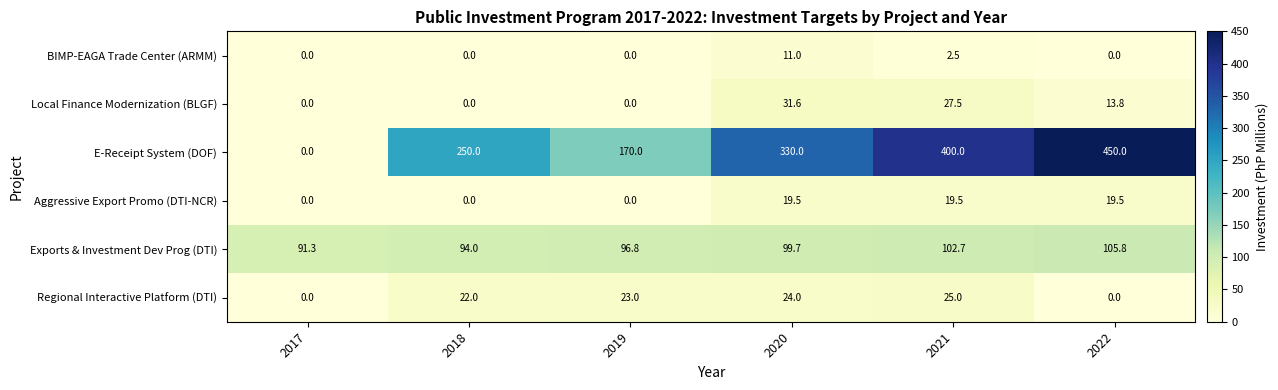

Is the value of Regional Interactive Platform (DTI) at 2022 greater than the value of Aggressive Export Promo (DTI-NCR) at 2022?

No